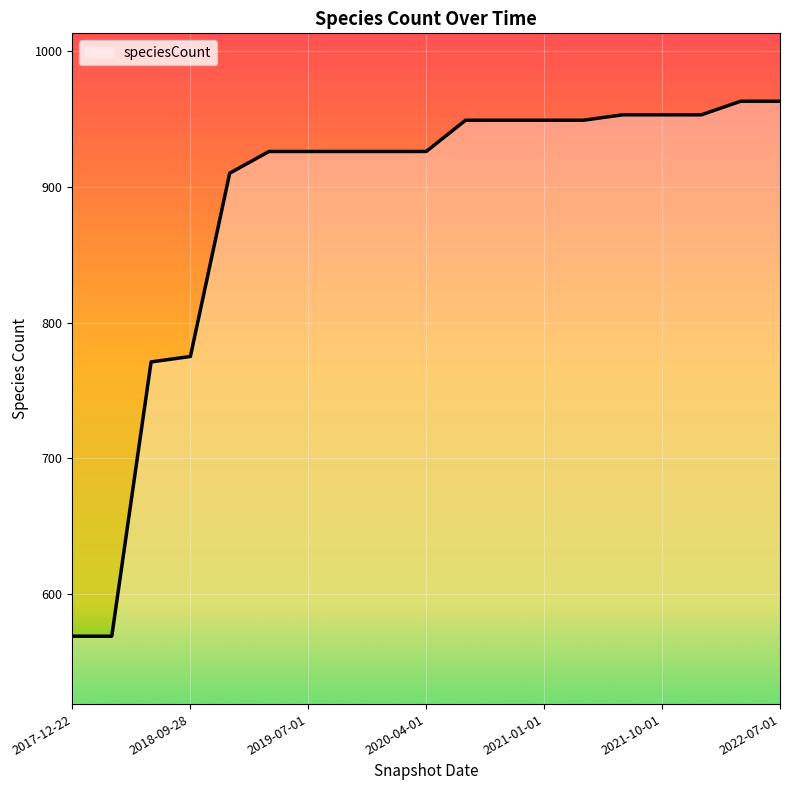

Does the chart have visible grid lines?

Yes